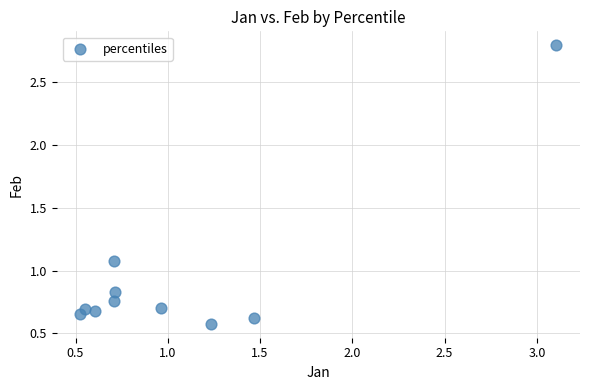

What is the average X value?

1.1